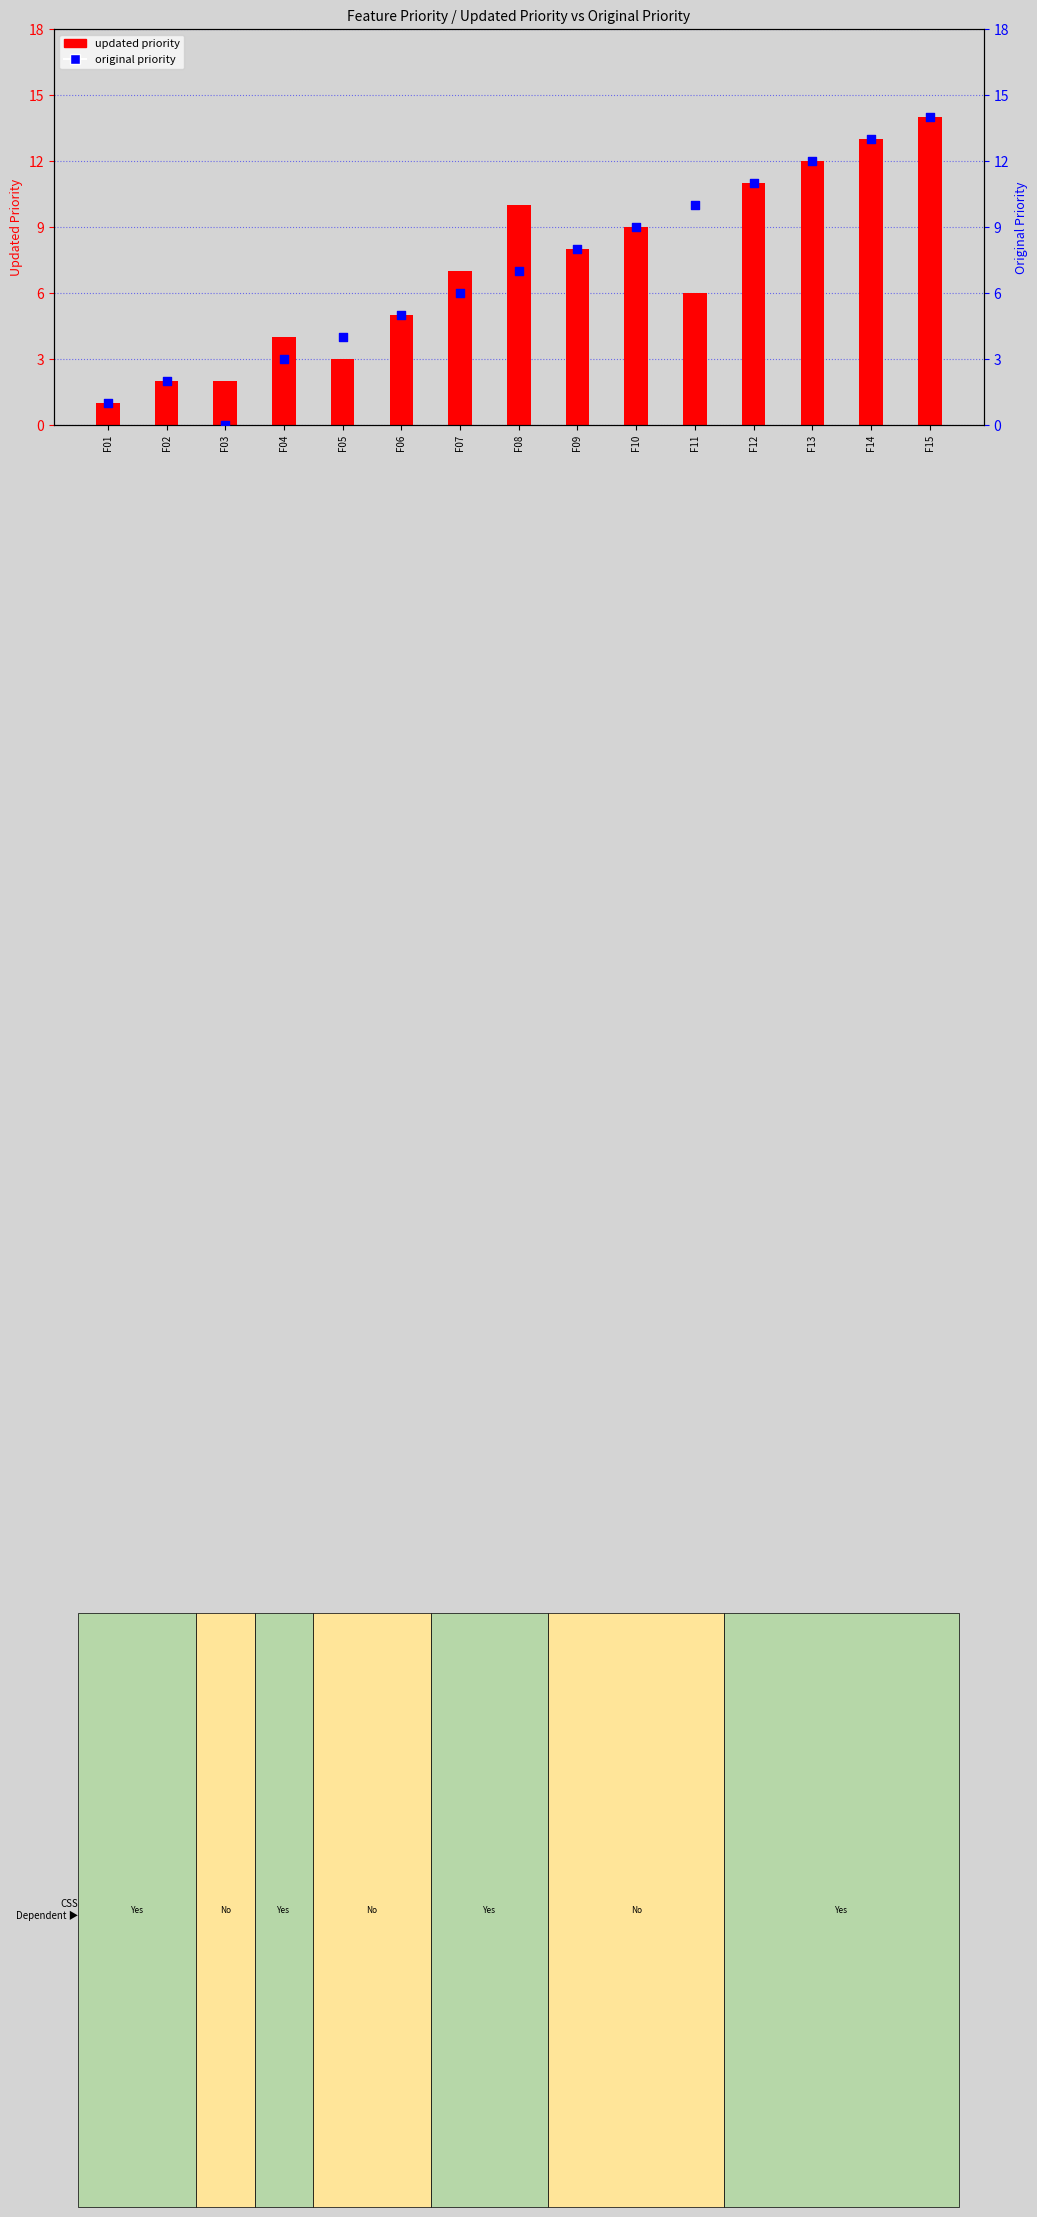

At how many categories does at least one series exceed 1?

14